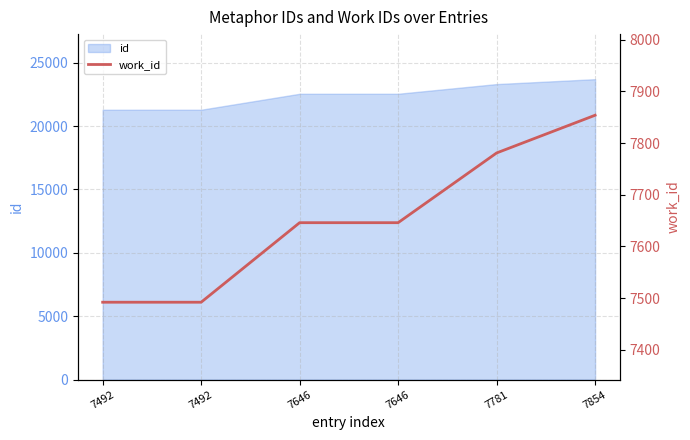

Reading left to right, list all the values displayed in this chart.

7492	7492	7646	7646	7781	7854